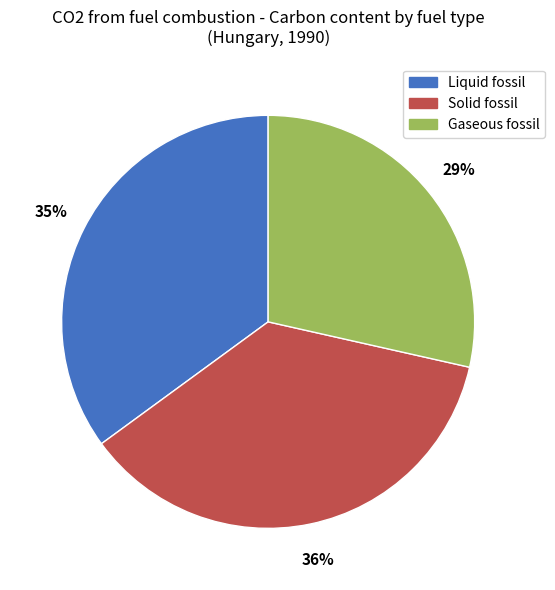

Is it true that Gaseous fossil is 29% of the pie?

True